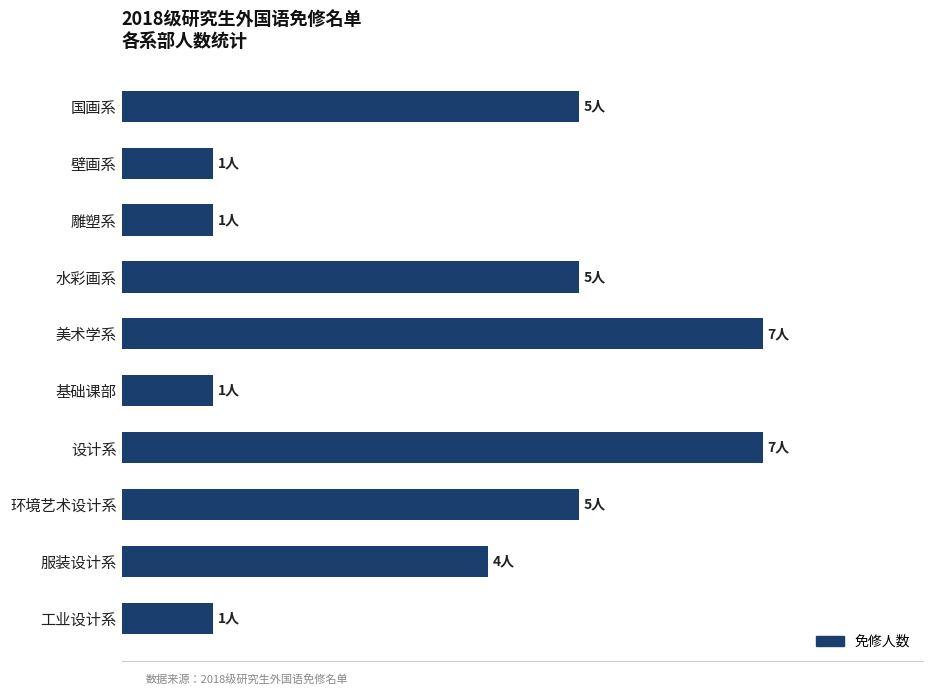

How many bars are there in total?

10